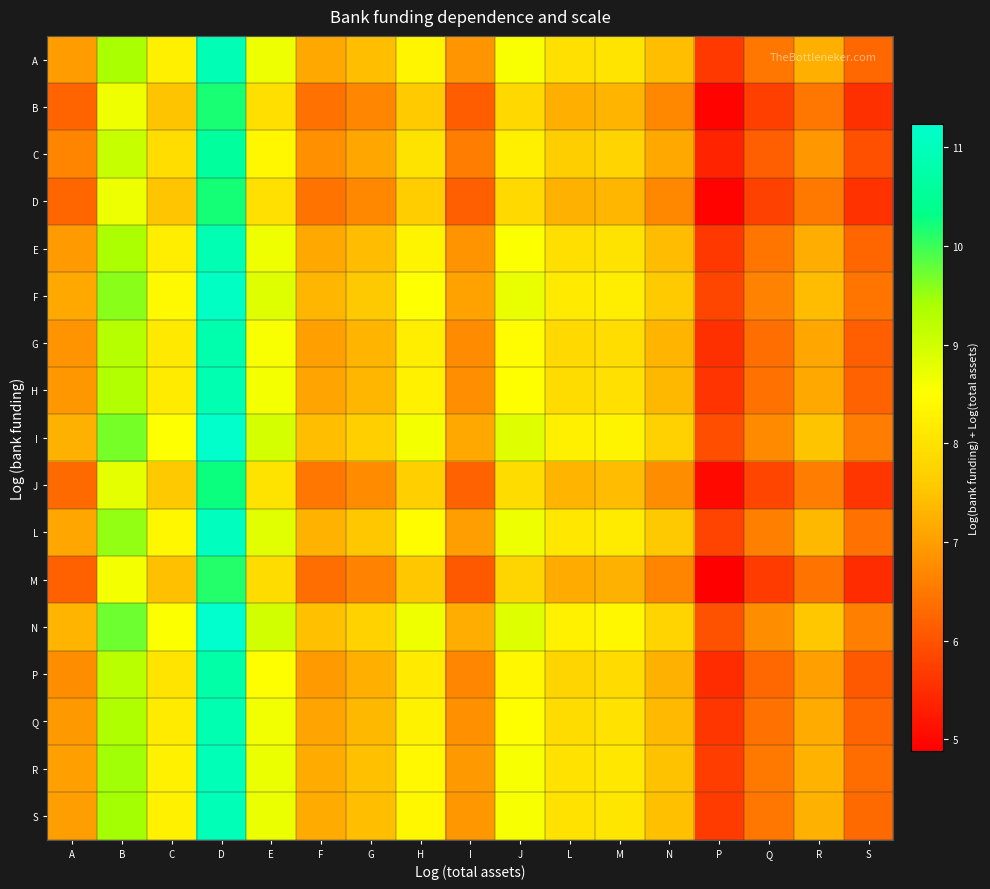

Reading left to right, extract all data points from this chart.

A: A=7.0	B=9.4	C=8.2	D=10.9	E=8.7	F=7.1	G=7.4	H=8.3	I=6.9	J=8.6	L=8.0	M=8.0	N=7.4	P=5.7	Q=6.5	R=7.2	S=6.3
B: A=6.2	B=8.7	C=7.5	D=10.2	E=7.9	F=6.4	G=6.7	H=7.6	I=6.1	J=7.8	L=7.2	M=7.3	N=6.7	P=4.9	Q=5.7	R=6.5	S=5.5
C: A=6.7	B=9.1	C=7.9	D=10.6	E=8.4	F=6.8	G=7.1	H=8.0	I=6.6	J=8.2	L=7.6	M=7.7	N=7.1	P=5.4	Q=6.2	R=6.9	S=6.0
D: A=6.3	B=8.7	C=7.5	D=10.2	E=8.0	F=6.4	G=6.7	H=7.6	I=6.2	J=7.8	L=7.2	M=7.3	N=6.7	P=5.0	Q=5.8	R=6.5	S=5.6
E: A=7.0	B=9.4	C=8.2	D=10.9	E=8.7	F=7.1	G=7.4	H=8.3	I=6.8	J=8.5	L=7.9	M=8.0	N=7.4	P=5.6	Q=6.4	R=7.2	S=6.3
F: A=7.1	B=9.6	C=8.4	D=11.1	E=8.9	F=7.3	G=7.6	H=8.5	I=7.0	J=8.7	L=8.1	M=8.2	N=7.6	P=5.8	Q=6.6	R=7.4	S=6.4
G: A=6.9	B=9.3	C=8.1	D=10.8	E=8.6	F=7.0	G=7.3	H=8.2	I=6.7	J=8.4	L=7.8	M=7.9	N=7.3	P=5.5	Q=6.3	R=7.1	S=6.2
H: A=6.9	B=9.3	C=8.2	D=10.8	E=8.6	F=7.1	G=7.3	H=8.3	I=6.8	J=8.5	L=7.9	M=8.0	N=7.4	P=5.6	Q=6.4	R=7.1	S=6.2
I: A=7.2	B=9.7	C=8.5	D=11.2	E=9.0	F=7.4	G=7.7	H=8.6	I=7.1	J=8.8	L=8.2	M=8.3	N=7.7	P=5.9	Q=6.7	R=7.5	S=6.5
J: A=6.3	B=8.8	C=7.6	D=10.3	E=8.0	F=6.5	G=6.8	H=7.7	I=6.2	J=7.9	L=7.3	M=7.4	N=6.8	P=5.0	Q=5.8	R=6.6	S=5.6
L: A=7.1	B=9.5	C=8.4	D=11.0	E=8.8	F=7.3	G=7.5	H=8.5	I=7.0	J=8.7	L=8.1	M=8.2	N=7.6	P=5.8	Q=6.6	R=7.4	S=6.4
M: A=6.2	B=8.6	C=7.4	D=10.1	E=7.9	F=6.4	G=6.6	H=7.5	I=6.1	J=7.8	L=7.2	M=7.3	N=6.6	P=4.9	Q=5.7	R=6.4	S=5.5
N: A=7.3	B=9.7	C=8.5	D=11.2	E=9.0	F=7.5	G=7.7	H=8.7	I=7.2	J=8.9	L=8.3	M=8.4	N=7.7	P=6.0	Q=6.8	R=7.5	S=6.6
P: A=6.8	B=9.2	C=8.0	D=10.7	E=8.5	F=7.0	G=7.2	H=8.2	I=6.7	J=8.4	L=7.8	M=7.9	N=7.2	P=5.5	Q=6.3	R=7.0	S=6.1
Q: A=6.9	B=9.4	C=8.2	D=10.9	E=8.6	F=7.1	G=7.4	H=8.3	I=6.8	J=8.5	L=7.9	M=8.0	N=7.4	P=5.6	Q=6.4	R=7.2	S=6.2
R: A=7.0	B=9.5	C=8.3	D=11.0	E=8.7	F=7.2	G=7.5	H=8.4	I=6.9	J=8.6	L=8.0	M=8.1	N=7.5	P=5.7	Q=6.5	R=7.3	S=6.3
S: A=7.0	B=9.4	C=8.3	D=10.9	E=8.7	F=7.2	G=7.4	H=8.4	I=6.9	J=8.6	L=8.0	M=8.1	N=7.5	P=5.7	Q=6.5	R=7.2	S=6.3